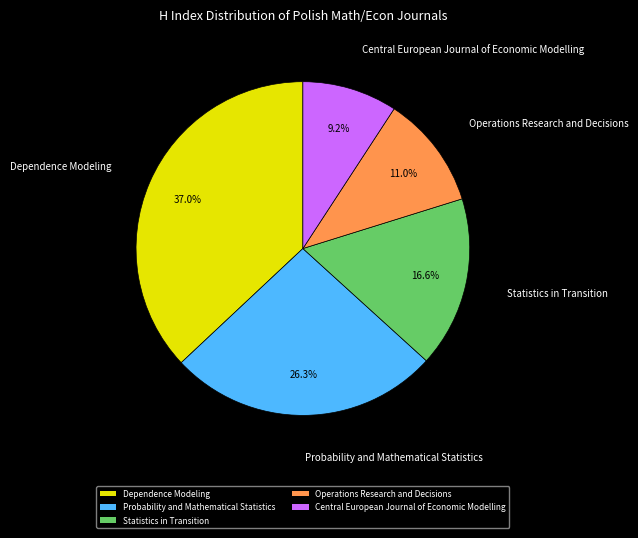

Which slice is the smallest?

Central European Journal of Economic Modelling